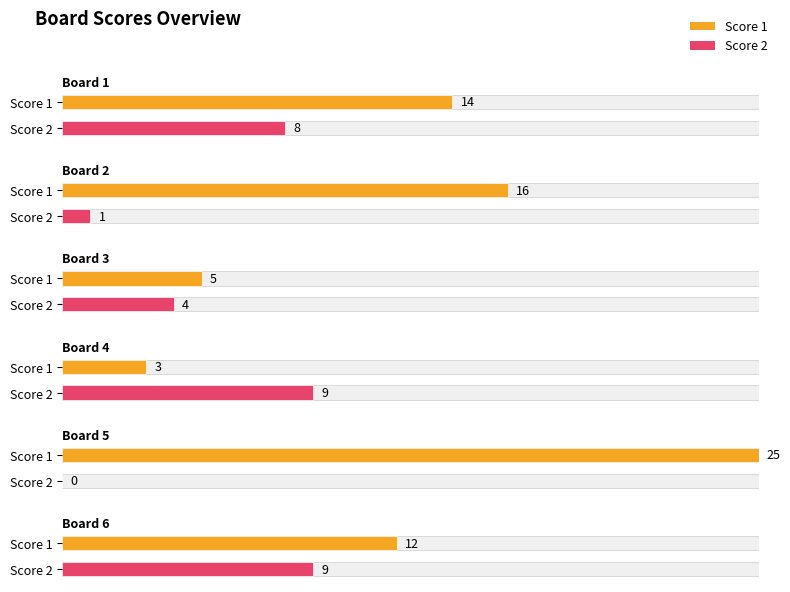

True or false: Score 2 has a value of 4 at Board 3.

True